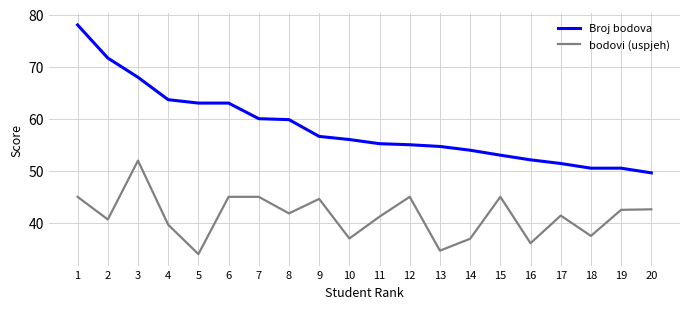

What are all the series names shown in the legend?

Broj bodova, bodovi (uspjeh)